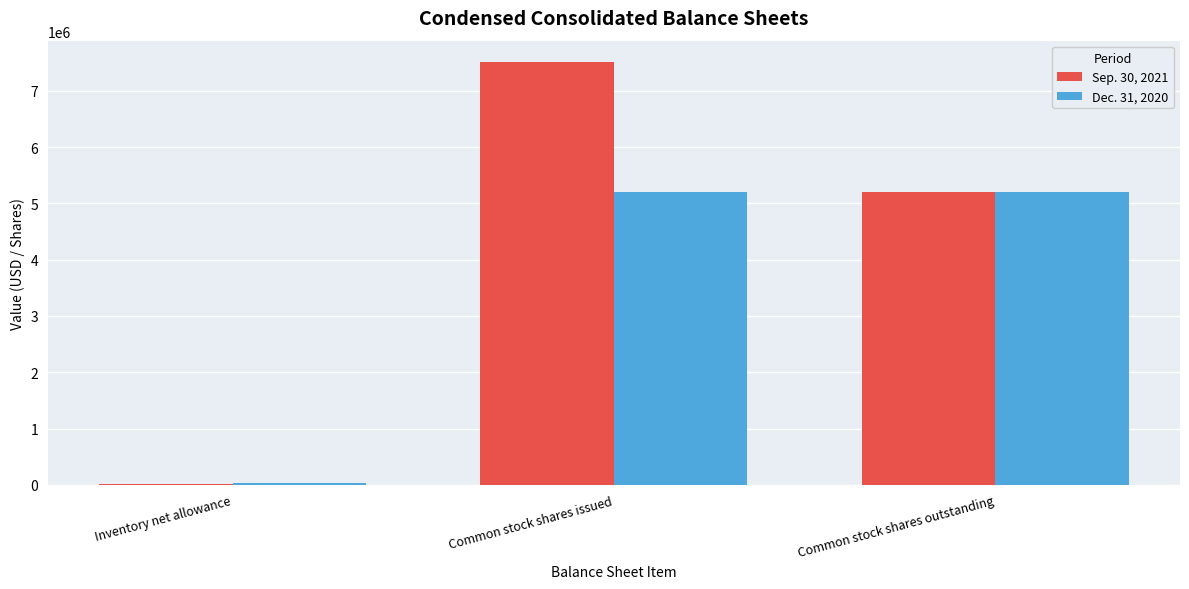

The Sep. 30, 2021 series shows 16393 at Inventory net allowance. True or false?

True